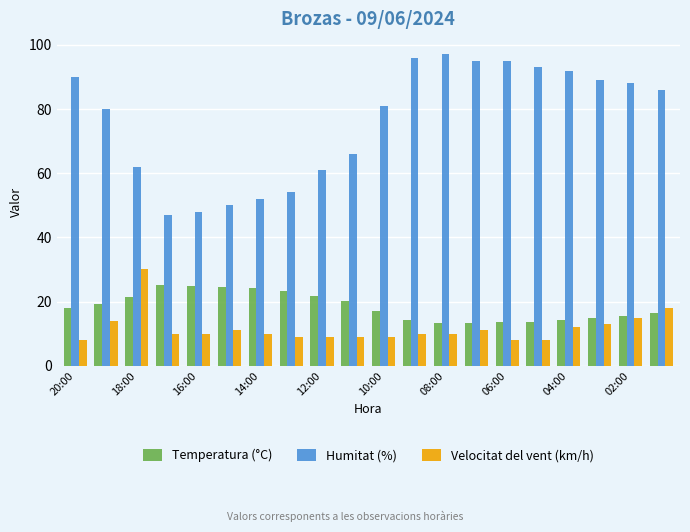

Which series has the largest range (max minus min)?

Humitat (%)